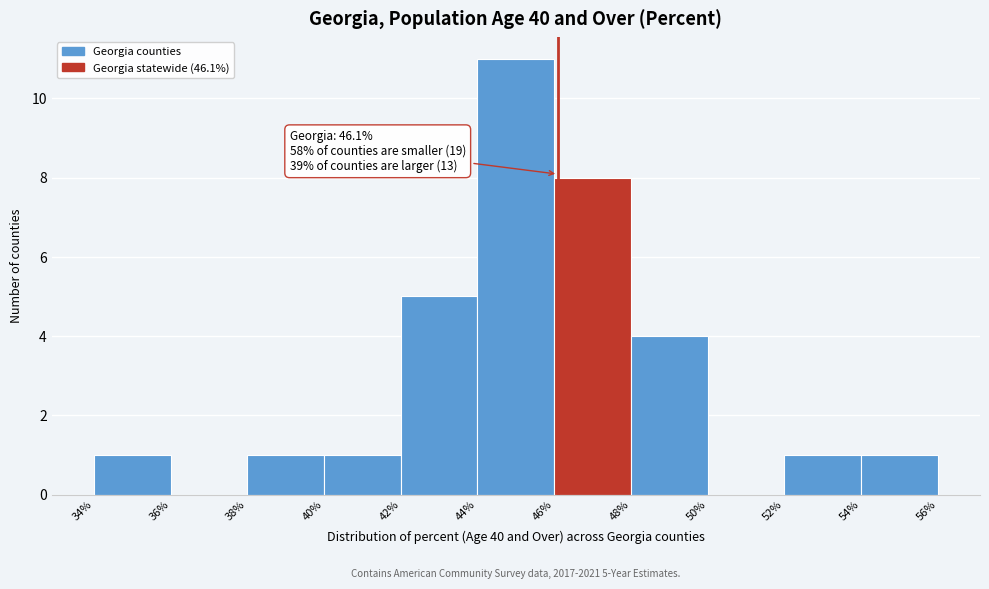

Which range on the x-axis has the tallest bar?

44% to 46%